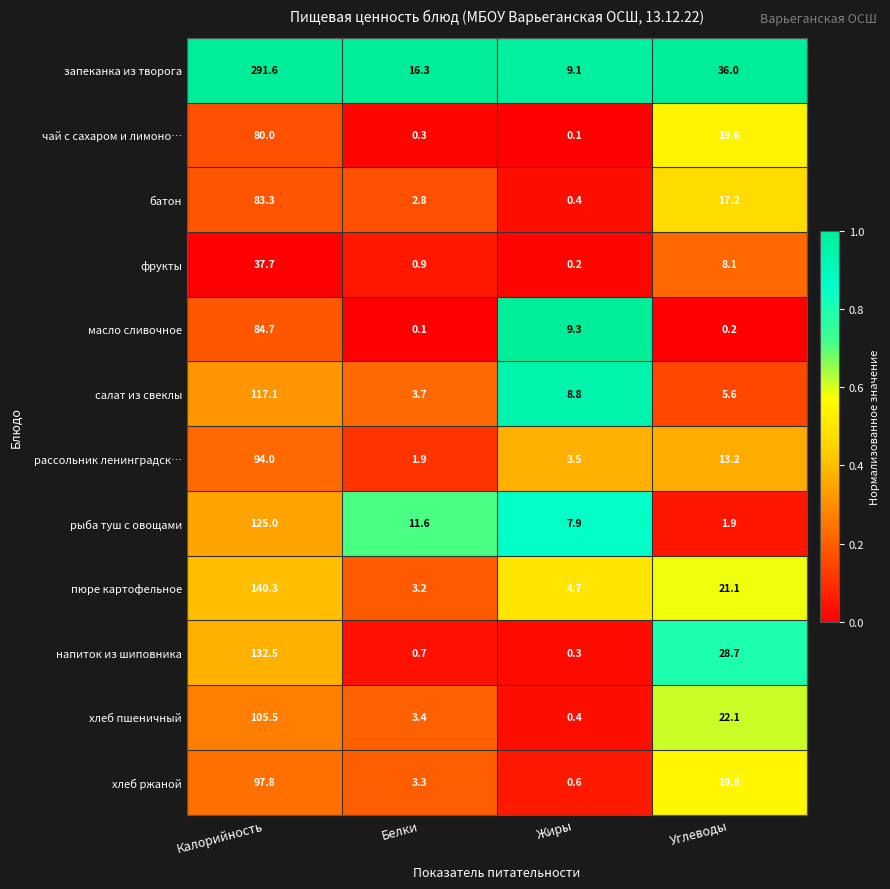

What is the sum of the салат из свеклы values at Белки and Калорийность?

120.8